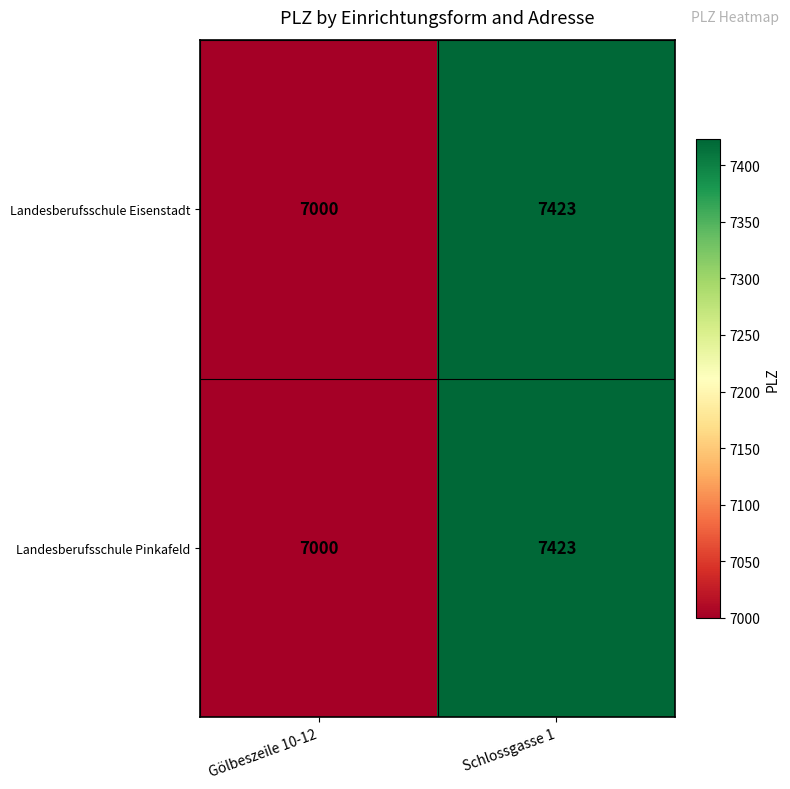

What is the total value across all series at Schlossgasse 1?

14846